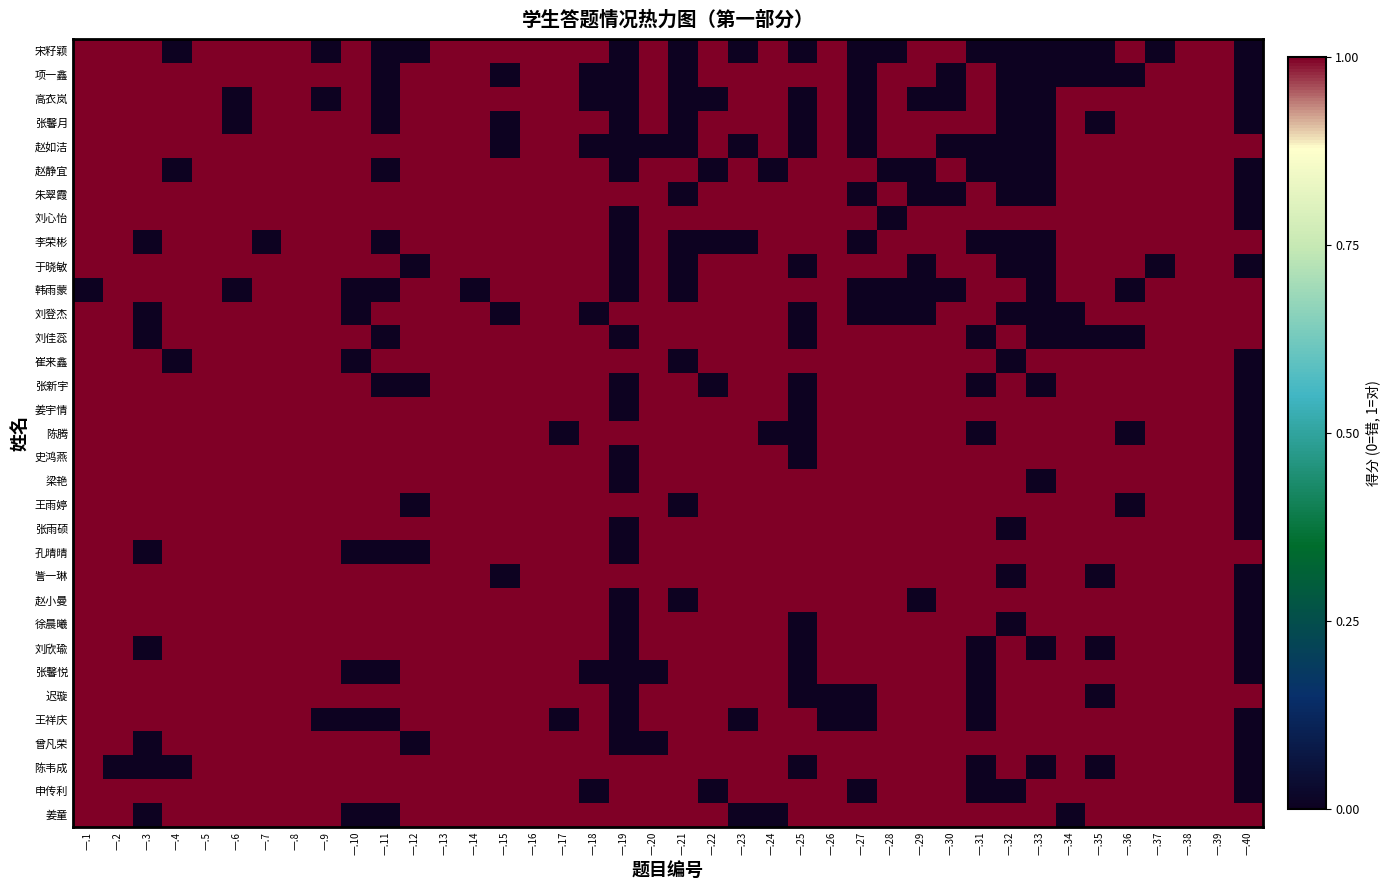

At 一.40, list the series in order from smallest to largest.

宋籽颖, 项一鑫, 高衣岚, 张馨月, 赵静宜, 朱翠霞, 刘心怡, 于晓敏, 崔来鑫, 张新宇, 姜宇情, 陈腾, 史鸿燕, 梁艳, 王雨婷, 张雨硕, 訾一琳, 赵小曼, 徐晨曦, 刘欣瑜, 张馨悦, 王祥庆, 曾凡荣, 陈韦成, 申传利, 赵如洁, 李荣彬, 韩雨蒙, 刘登杰, 刘佳蕊, 孔晴晴, 迟璇, 姜童